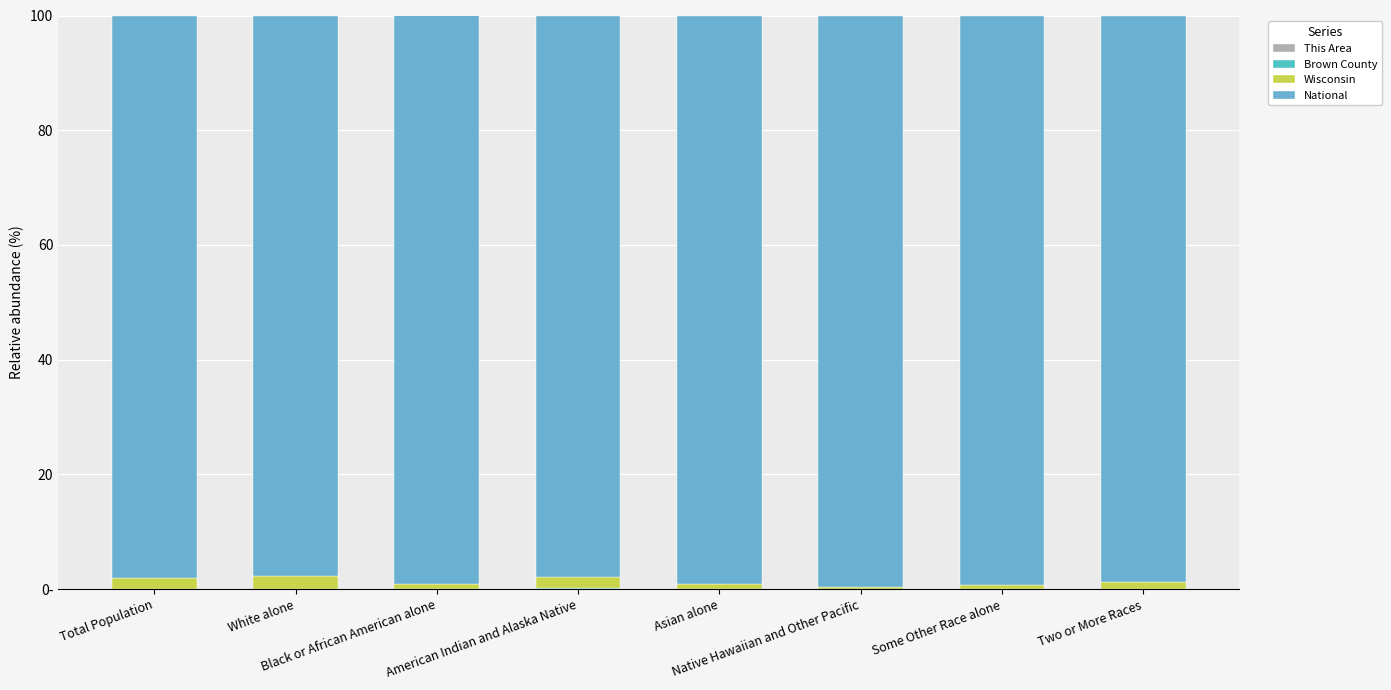

Are the bars horizontal?

No